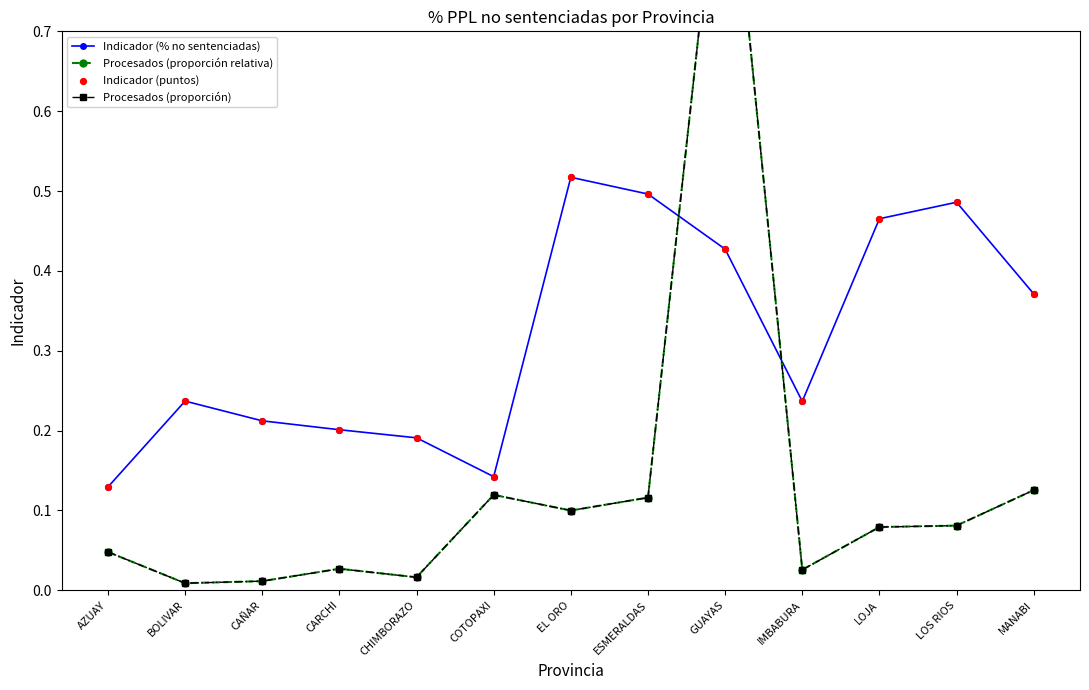

What is the total value across all series at MANABI?

1.0